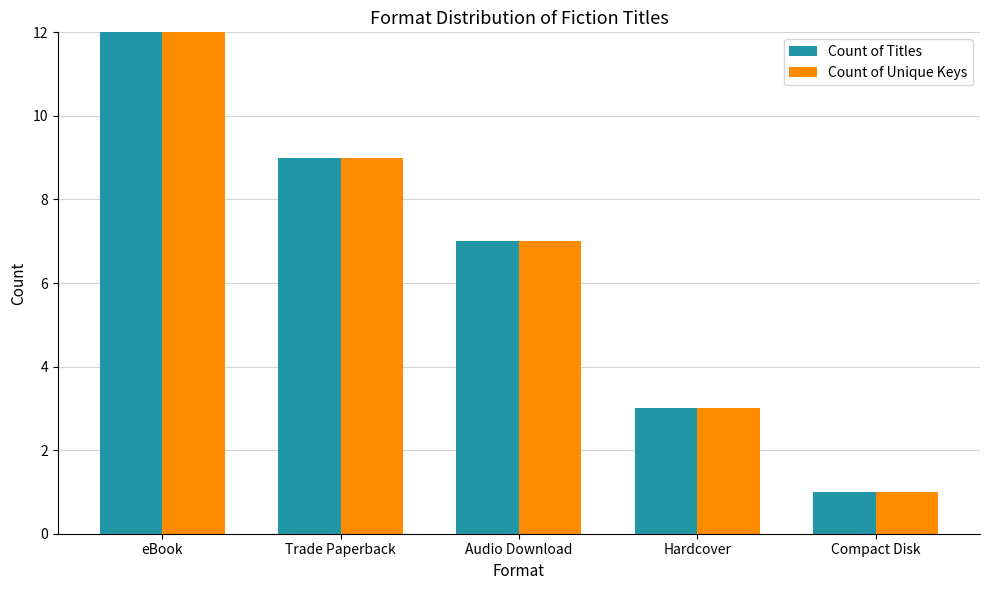

At which category is the sum across all series the highest?

eBook